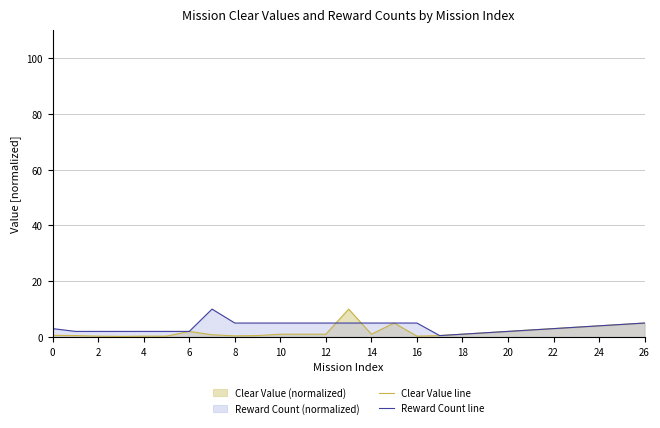

True or false: Clear Value line has a value of 0.3 at 16.

True